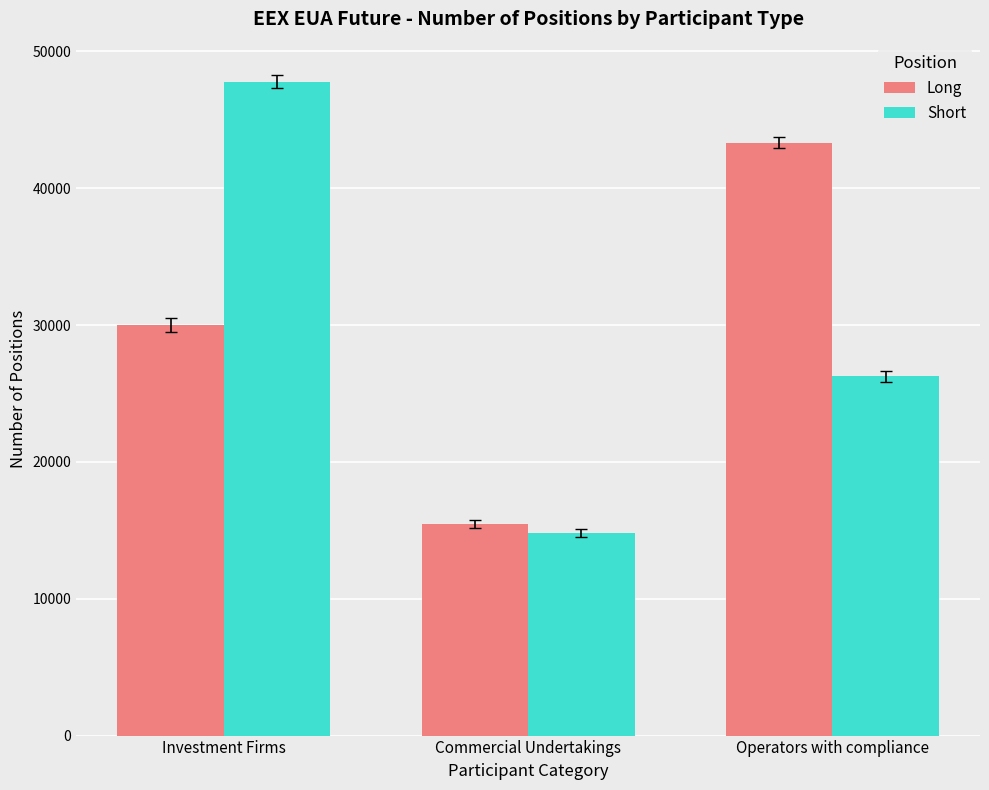

What is the label of the 2nd bar from the left?

Commercial Undertakings